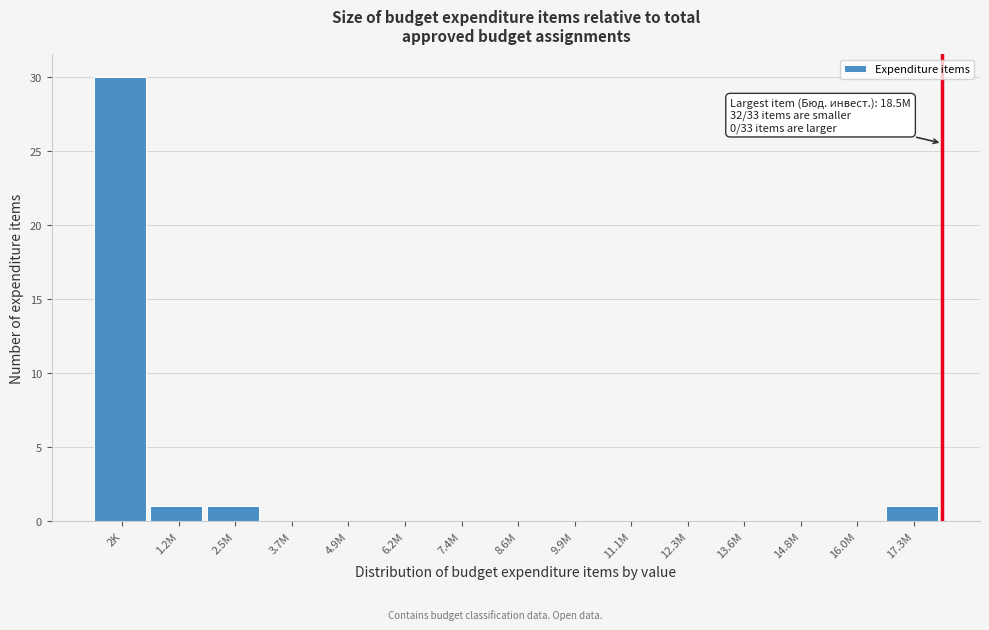

Reading left to right, what are all the values shown in this chart?

2K=30	1.2M=1	2.5M=1	3.7M=0	4.9M=0	6.2M=0	7.4M=0	8.6M=0	9.9M=0	11.1M=0	12.3M=0	13.6M=0	14.8M=0	16.0M=0	17.3M=1